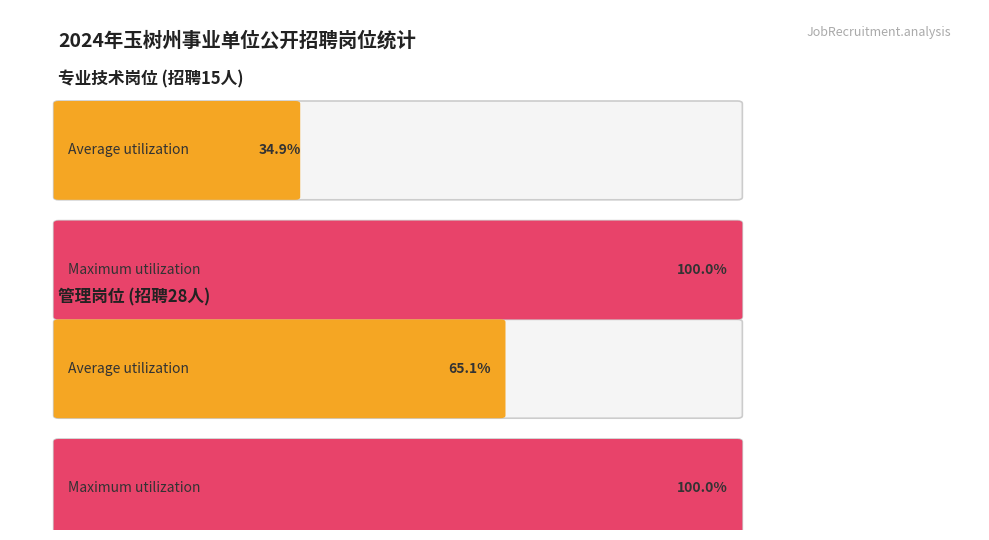

Which series has the widest spread of values?

专业技术岗位